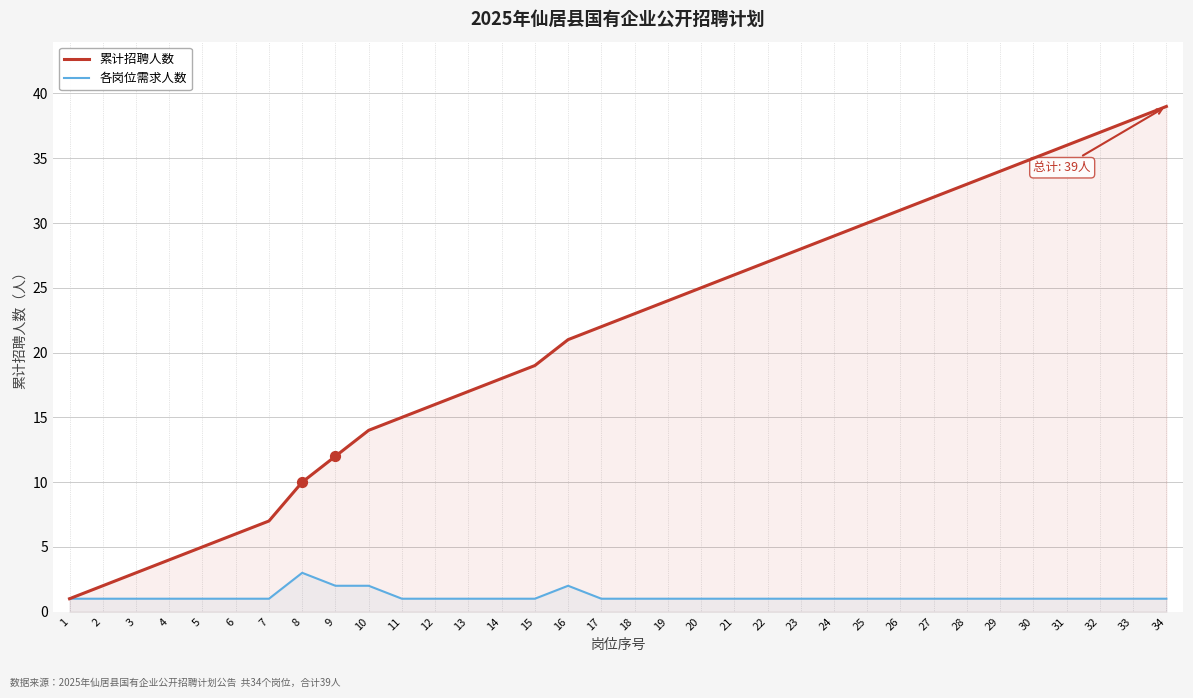

What are all the series names shown in the legend?

累计招聘人数, 各岗位需求人数